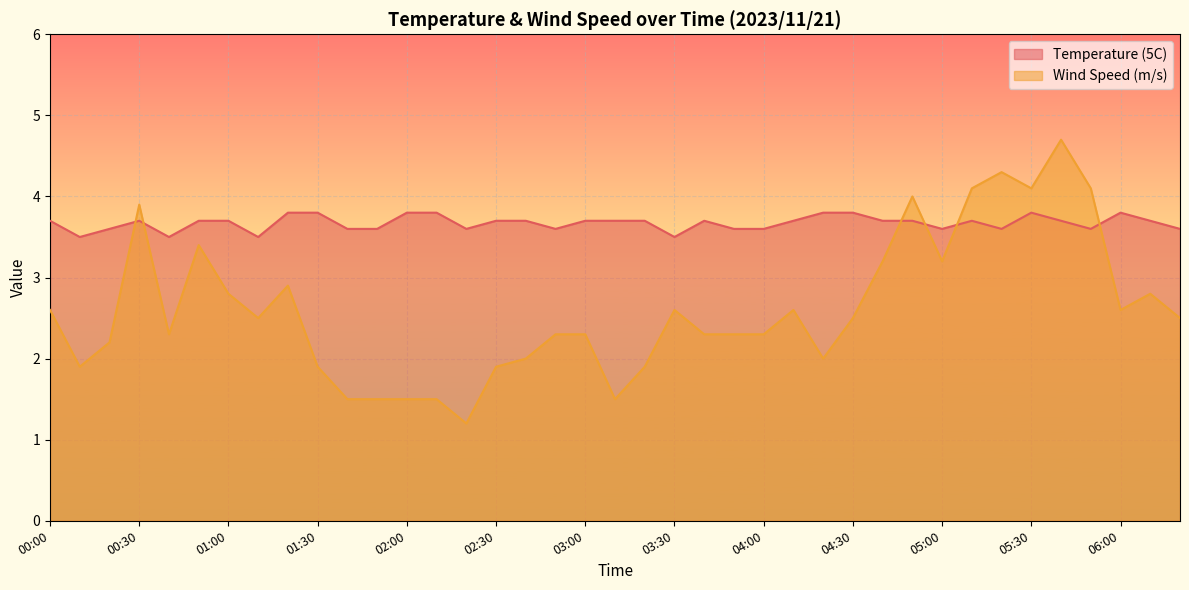

What is the difference between the second highest and second lowest values in the Wind Speed (m/s) series?

2.8